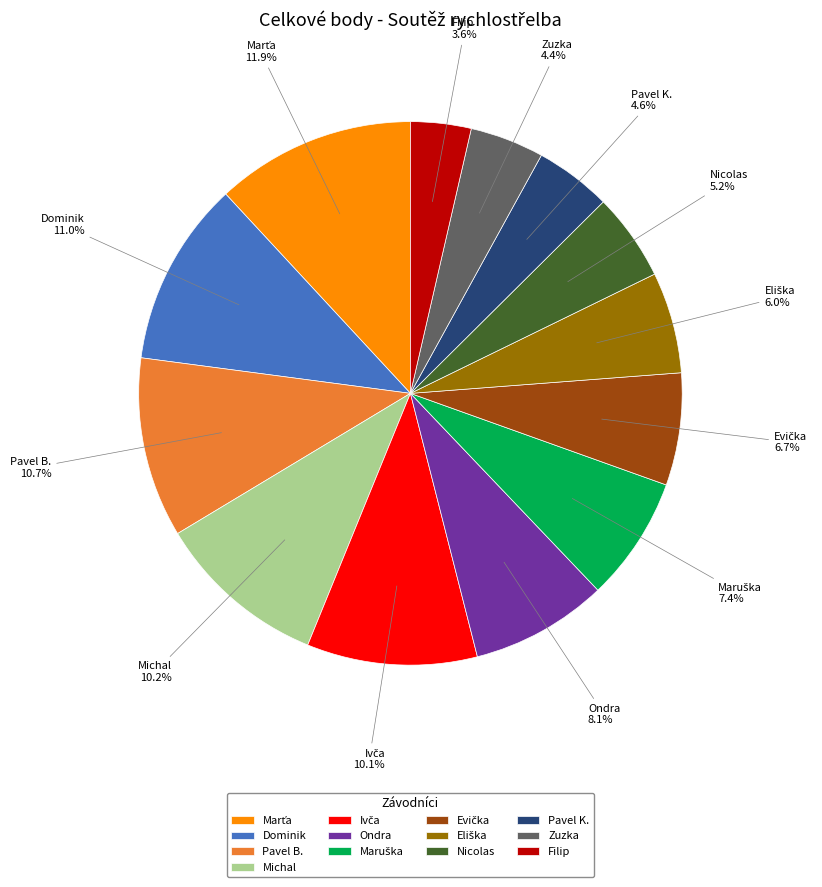

What is the ratio of the value at Filip to the value at Michal?

0.4